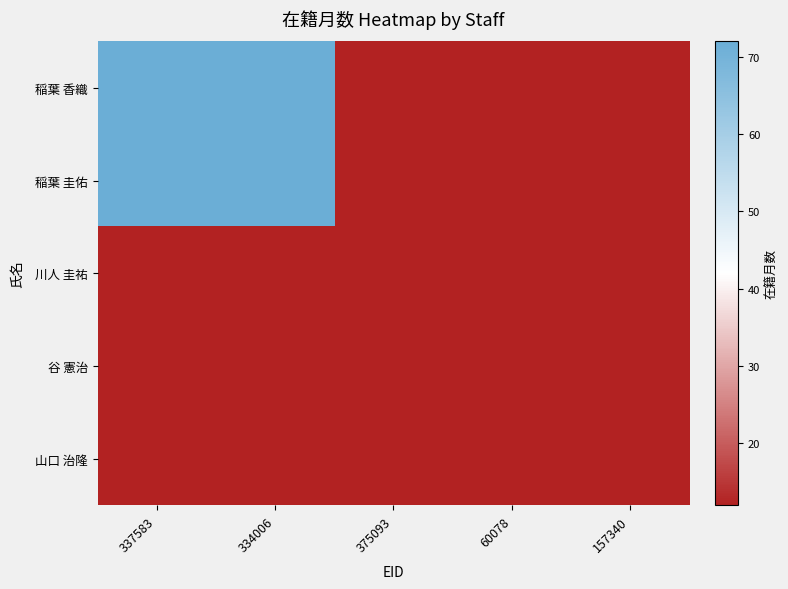

Rank the series by their maximum value, from lowest to highest.

川人 圭祐, 谷 憲治, 山口 治隆, 稲葉 香織, 稲葉 圭佑